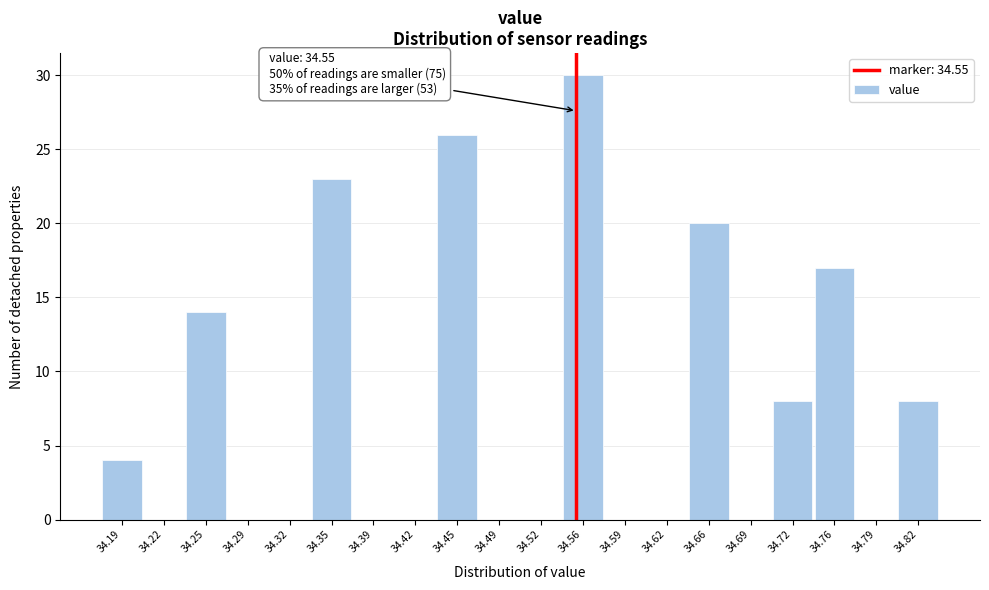

Which range on the x-axis has the tallest bar?

34.540 to 34.570